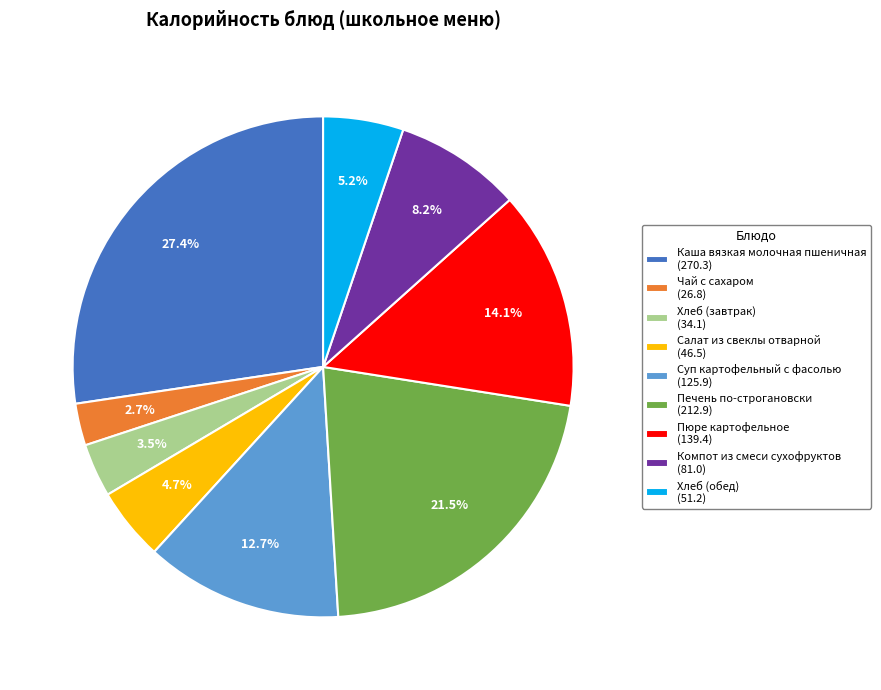

The Суп картофельный с фасолью slice represents 13% of the pie. True or false?

True